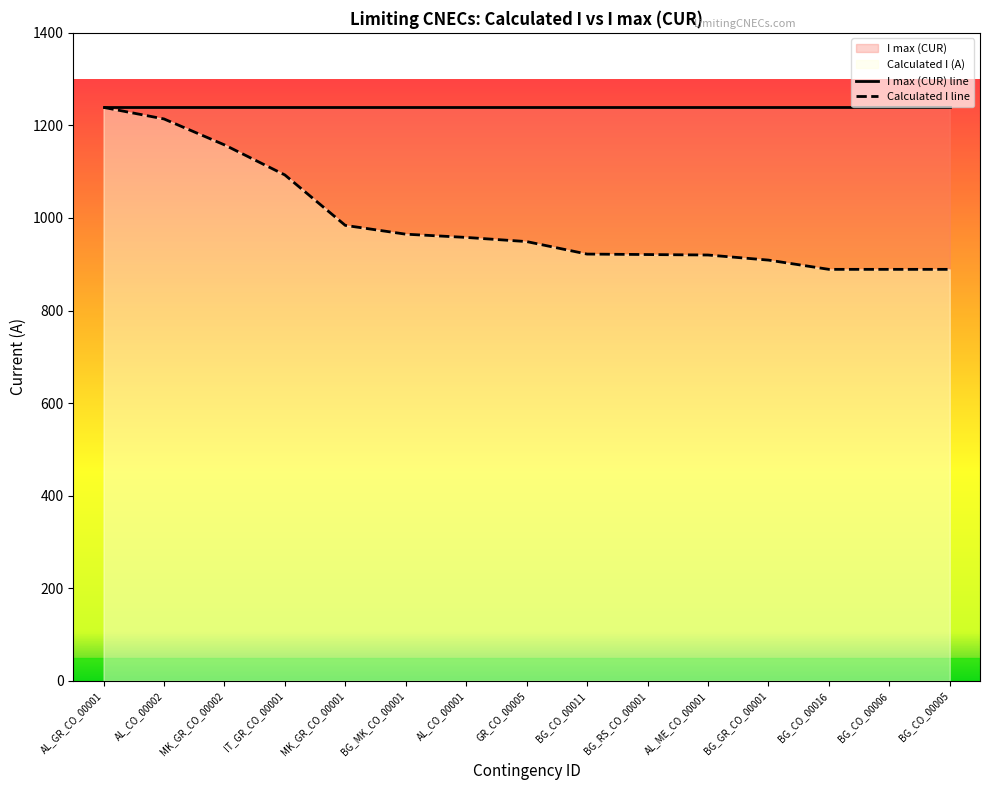

Which category has the highest value across all series?

AL_GR_CO_00001